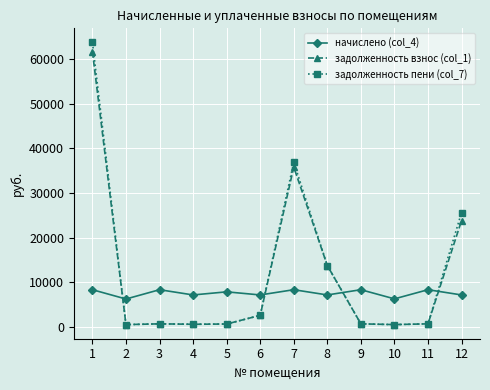

What is the minimum value for задолженность взнос (col_1)?

521.0